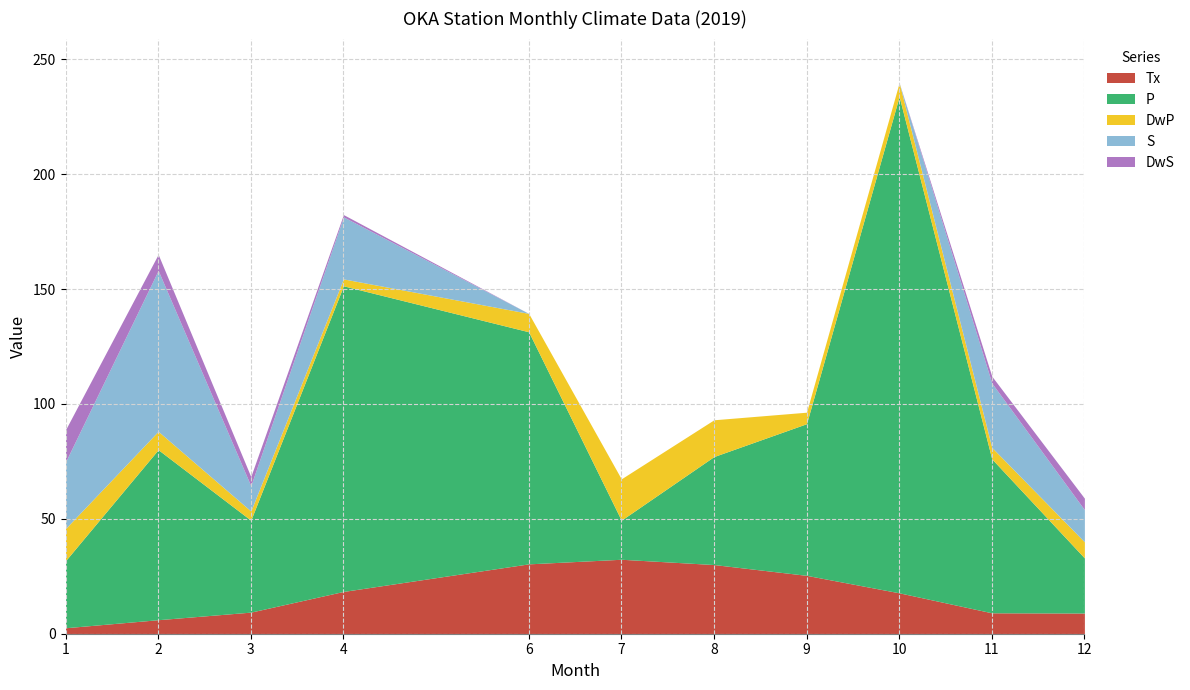

Is it true that DwP equals 7.7 at 7?

False